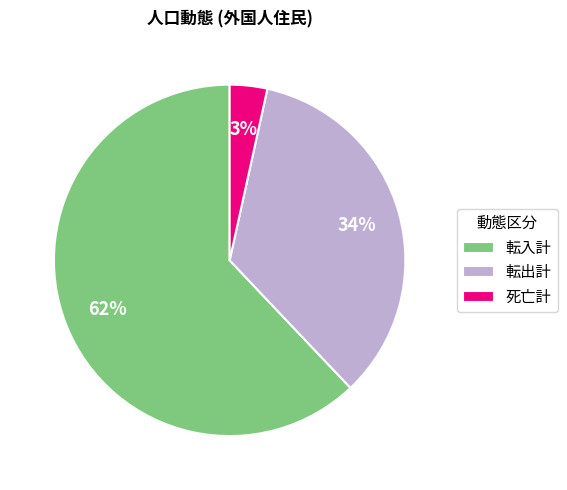

Rank the categories by value from highest to lowest.

転入計, 転出計, 死亡計